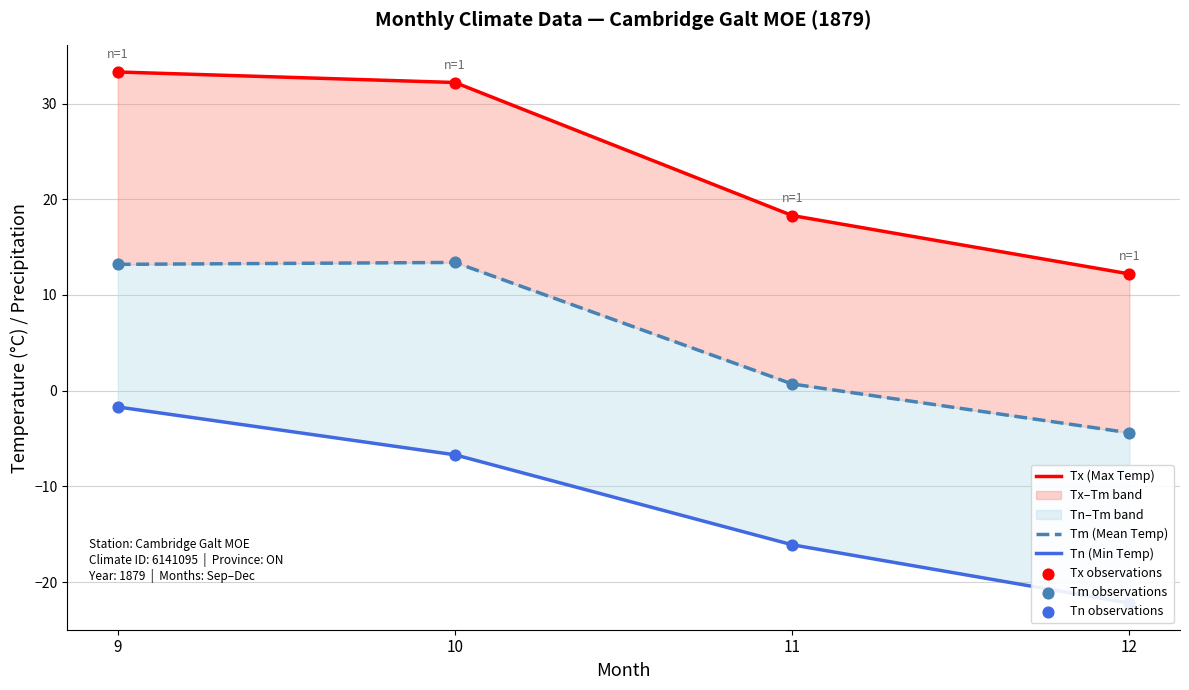

Which series has the largest total across all categories?

Tx (Max Temp)